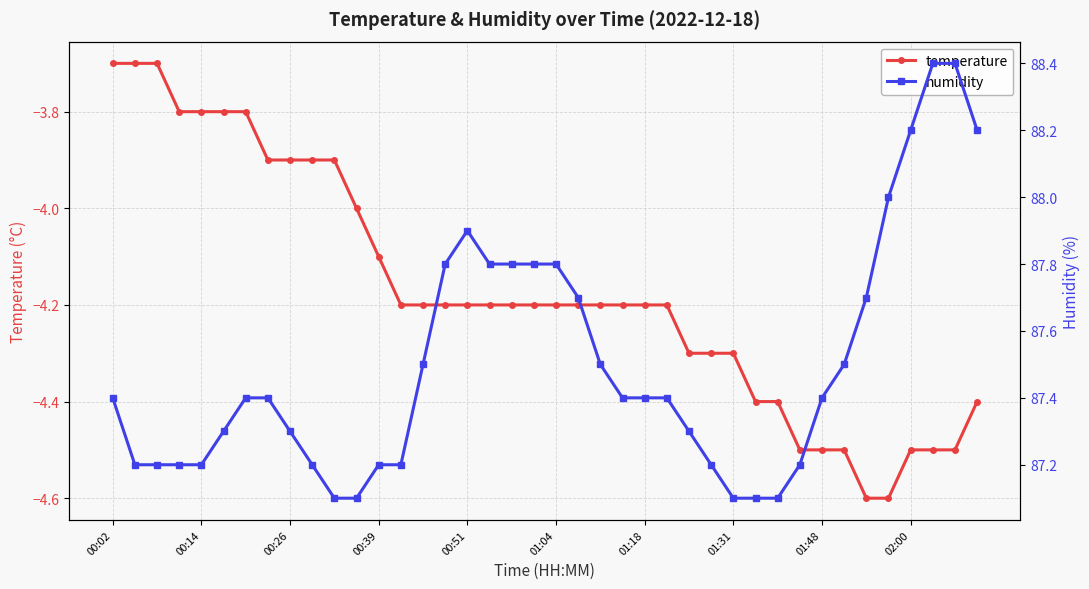

What is the average value of the humidity series?

87.5